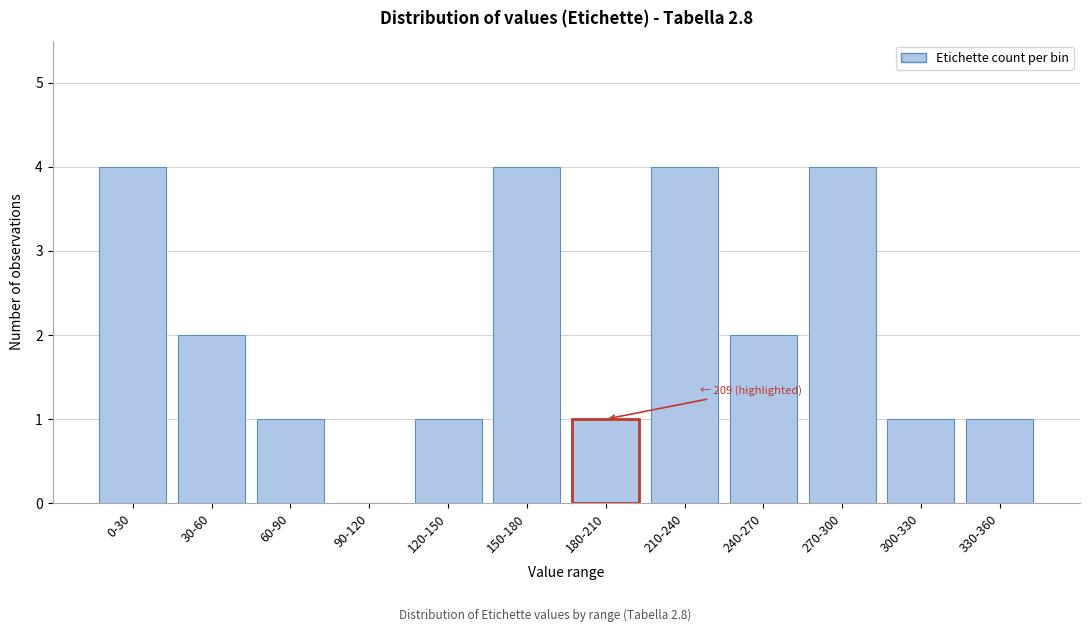

Reading right to left, what are all the values shown in this chart?

330-360=1	300-330=1	270-300=4	240-270=2	210-240=4	180-210=1	150-180=4	120-150=1	90-120=0	60-90=1	30-60=2	0-30=4